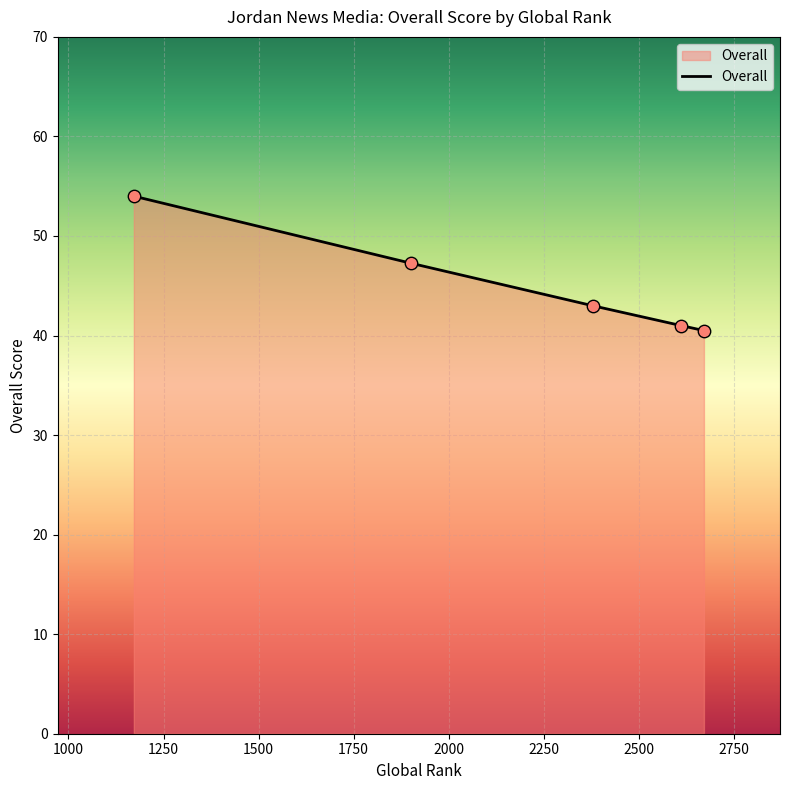

True or false: there are more than 0 points higher than both neighbors.

False